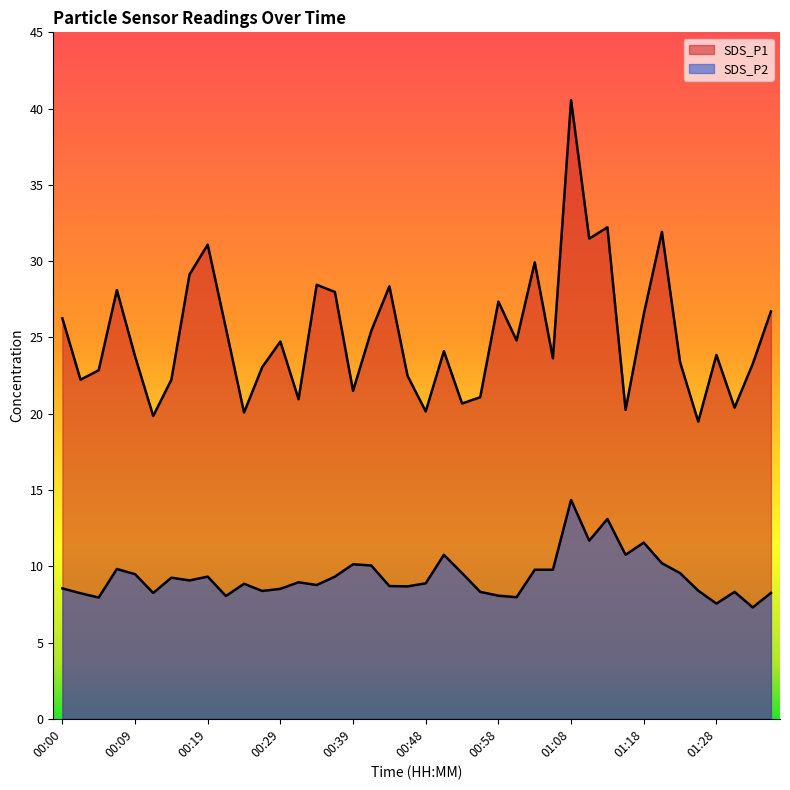

What is the total value across all series at 00:14?

31.5